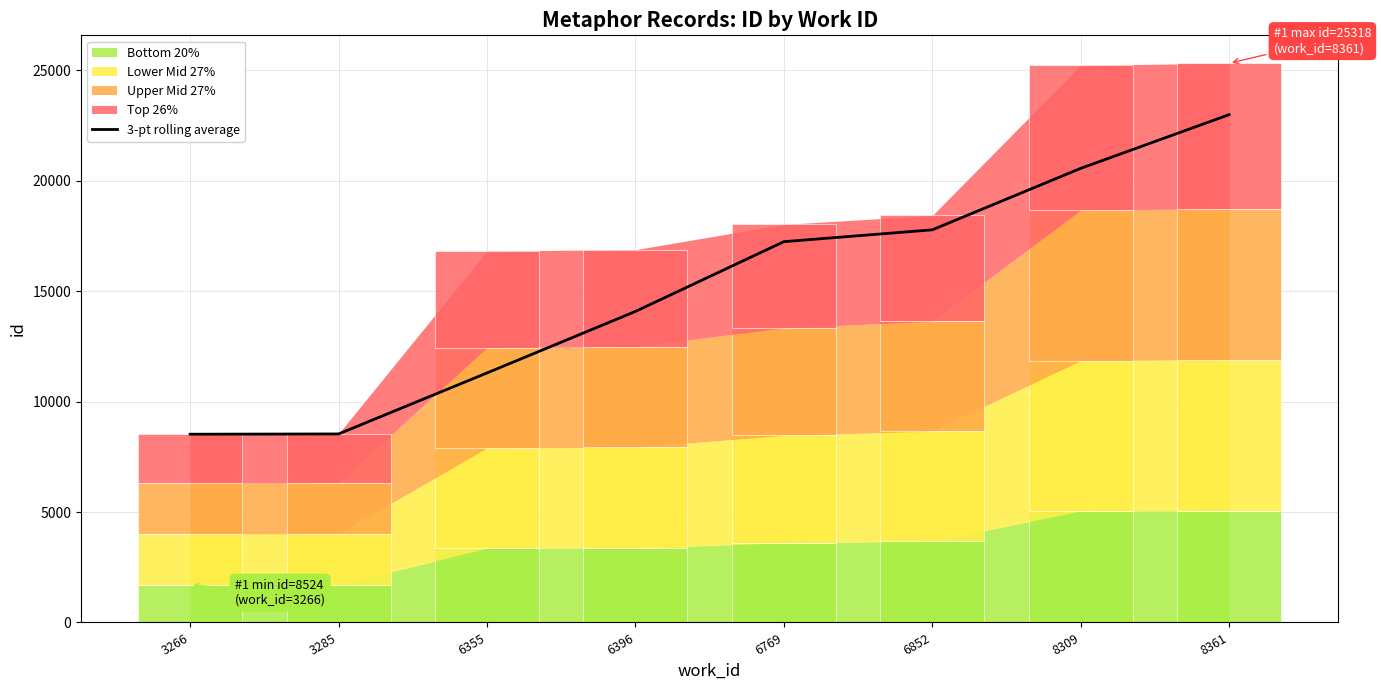

True or false: the data shows 9011.3 at 6396.

False